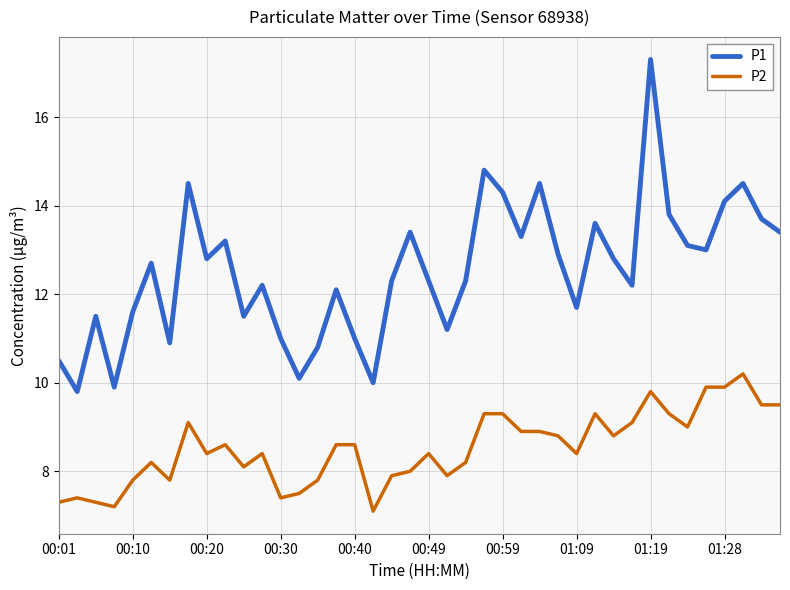

Is this an area chart (filled region under the line)?

No